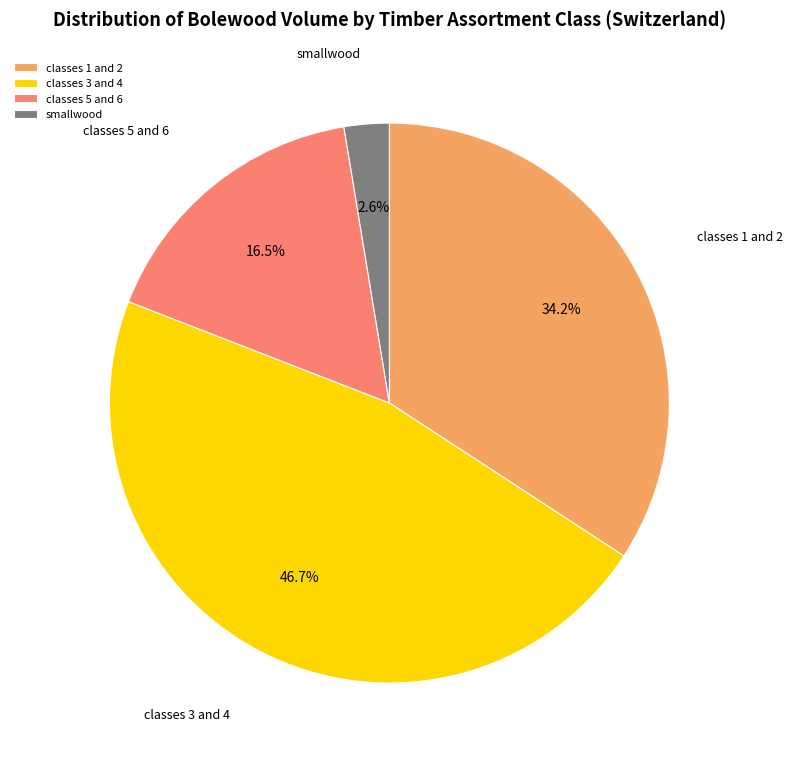

The classes 3 and 4 slice represents 47% of the pie. True or false?

True